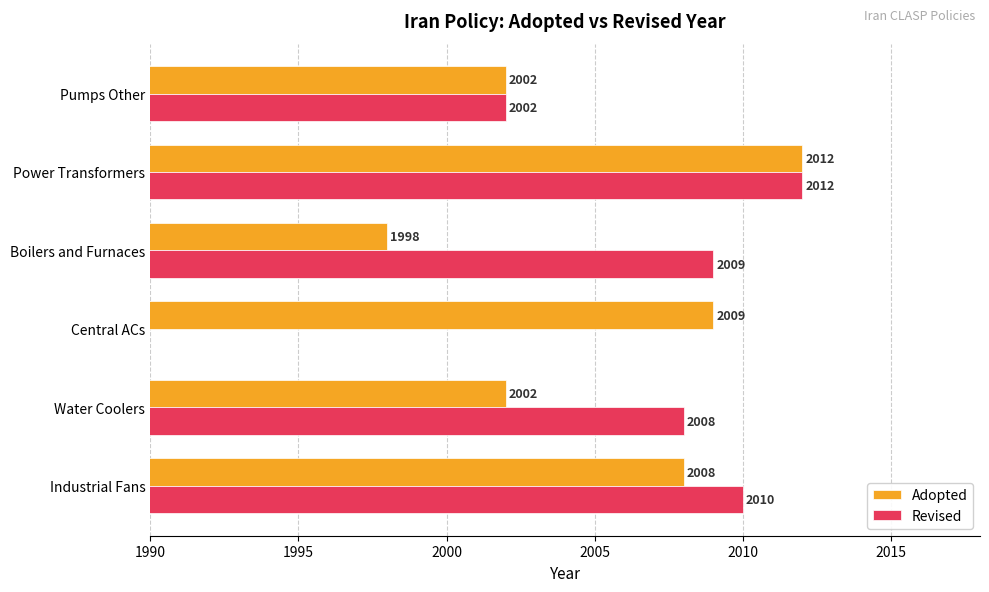

Which category has the lowest value in the Adopted series?

Boilers and Furnaces